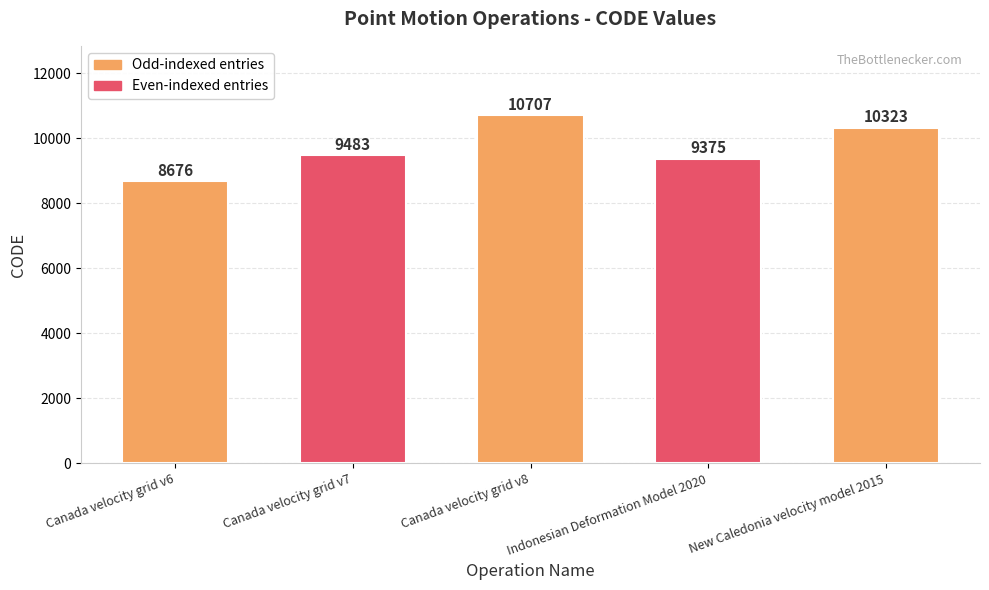

What is the label of the 2nd bar from the right?

Indonesian Deformation Model 2020